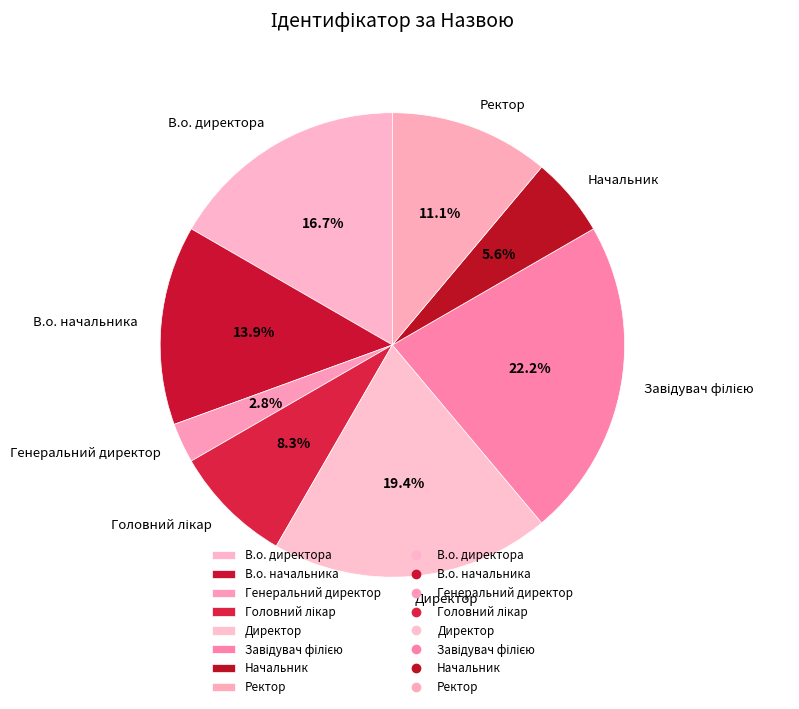

To the nearest percent, what is the difference between the largest and smallest slice percentages?

19%